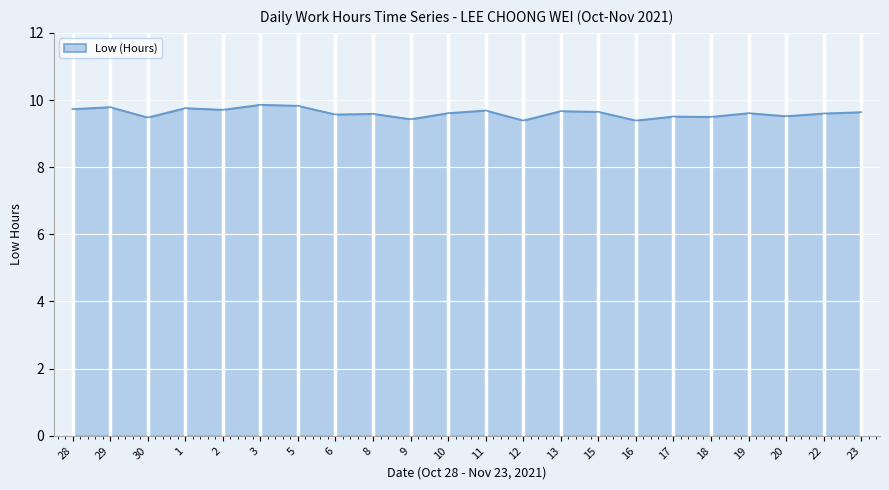

What is the average value?

9.6